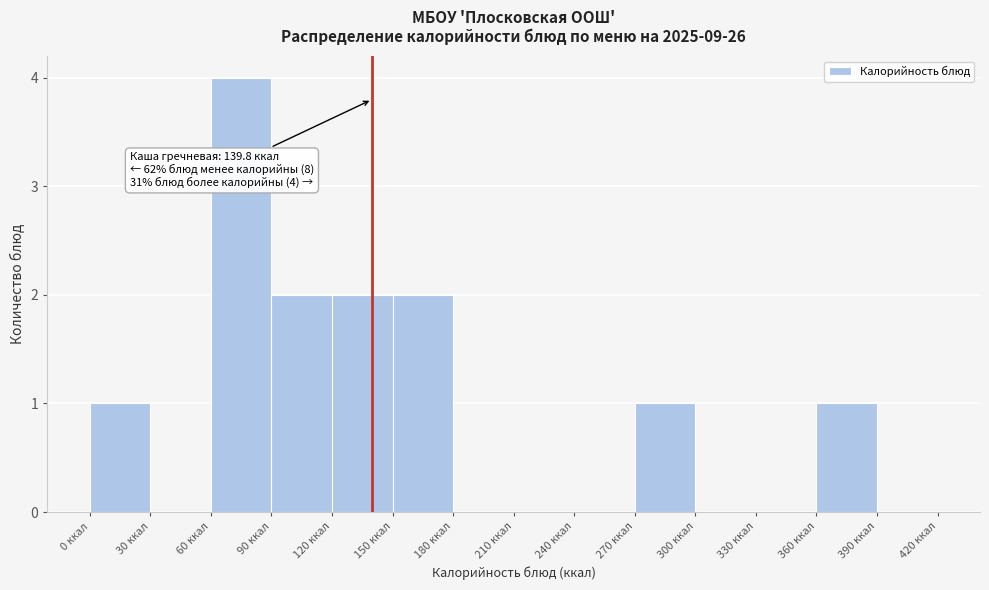

Which range on the x-axis has the tallest bar?

60 to 90